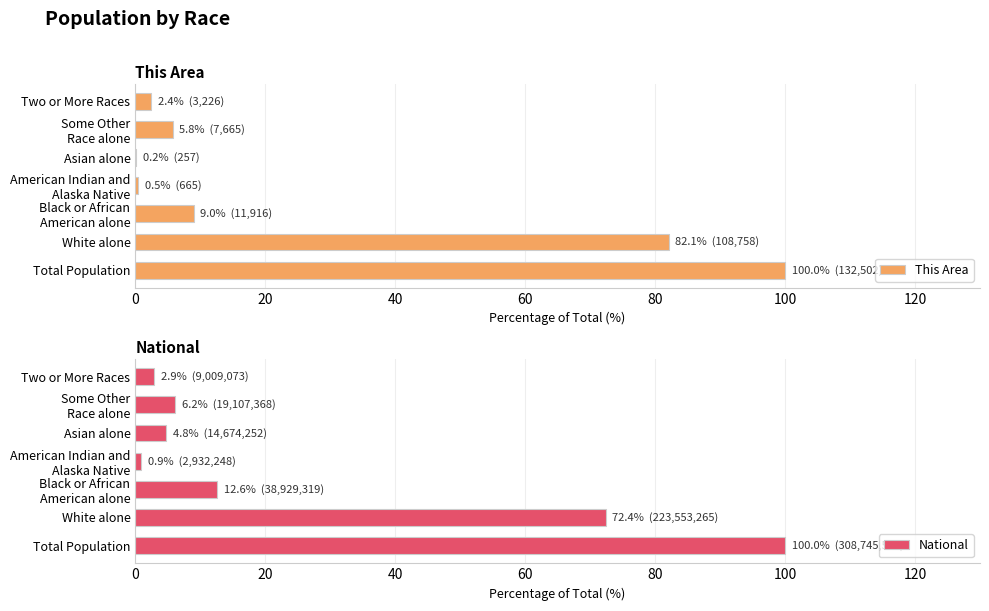

What is the value of the This Area bar at the 1st from the left?

100.0